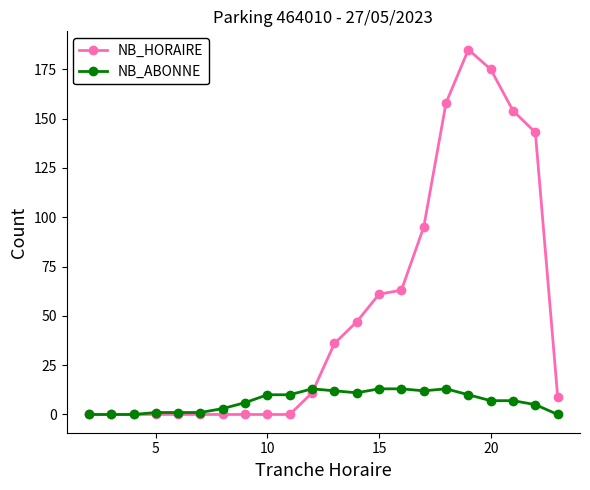

Which series has the largest range (max minus min)?

NB_HORAIRE